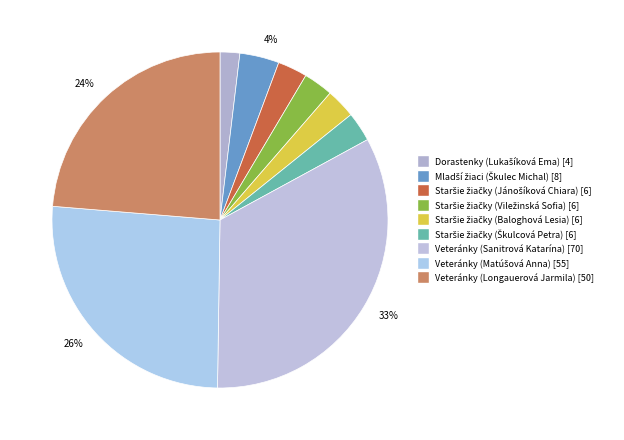

Count the number of slices in the pie.

9